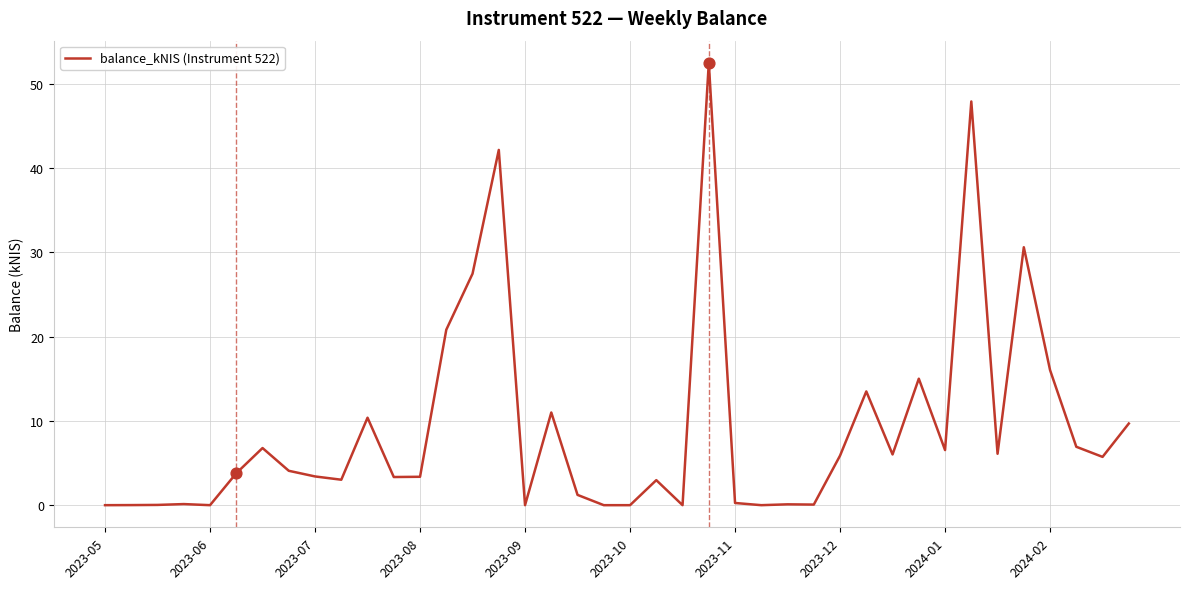

What is the difference between the maximum and minimum values?

52.5